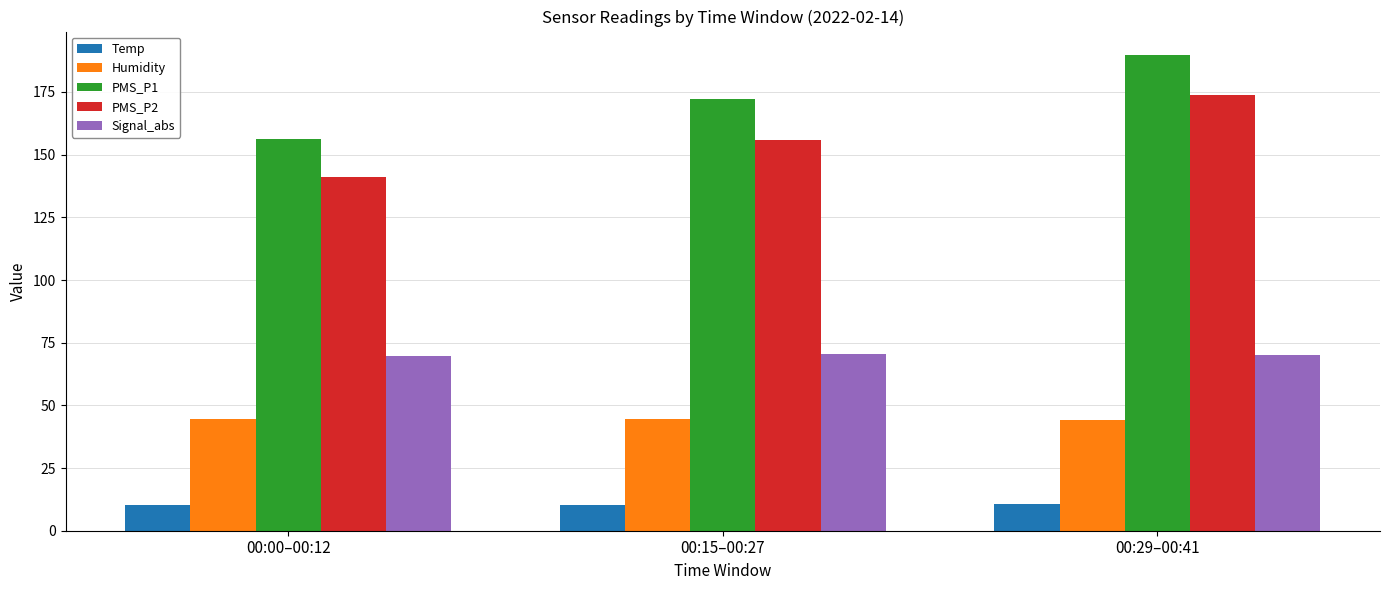

At which label does PMS_P2 reach its minimum?

00:00–00:12